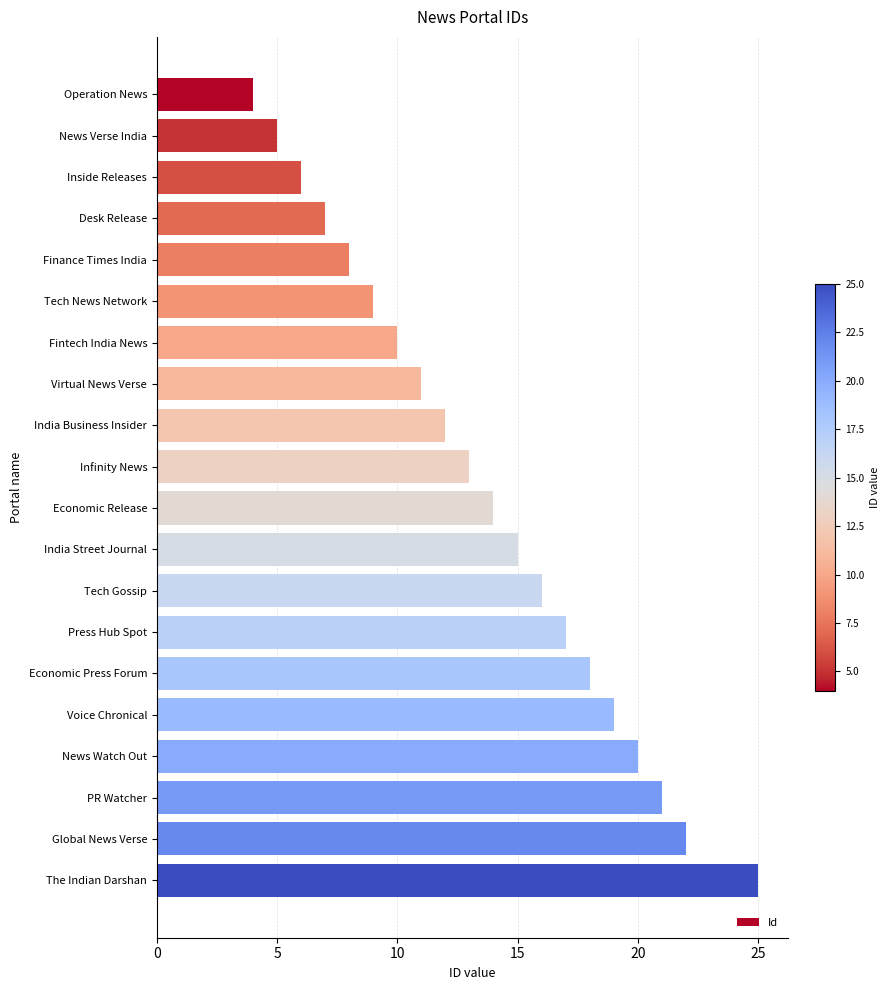

What is the difference between the maximum and second lowest values?

20